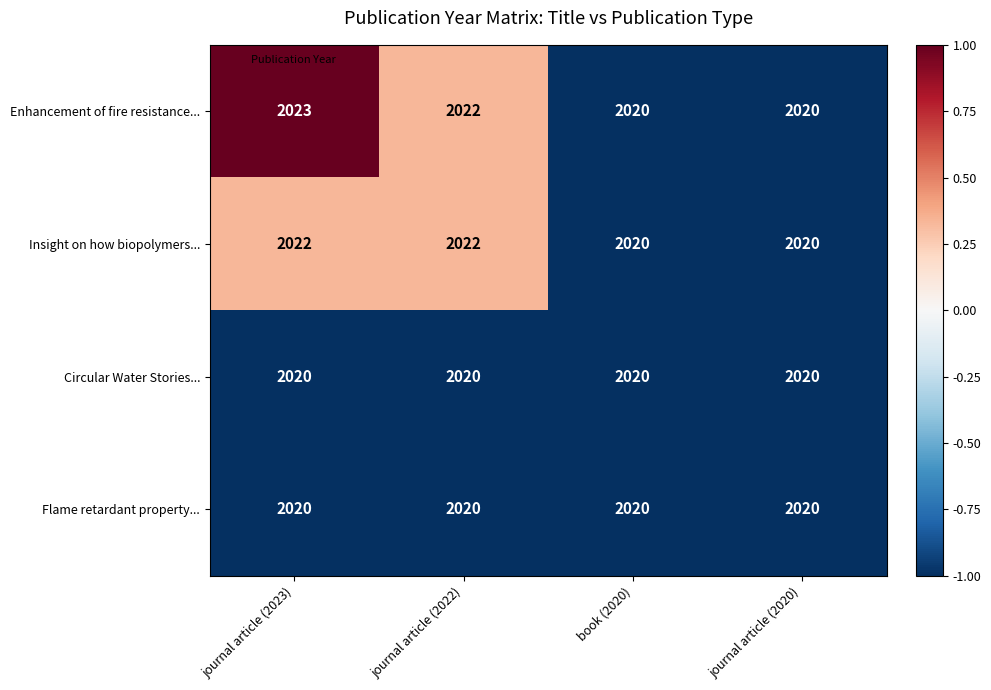

At which category does the chart reach its peak across all series?

journal article (2023)